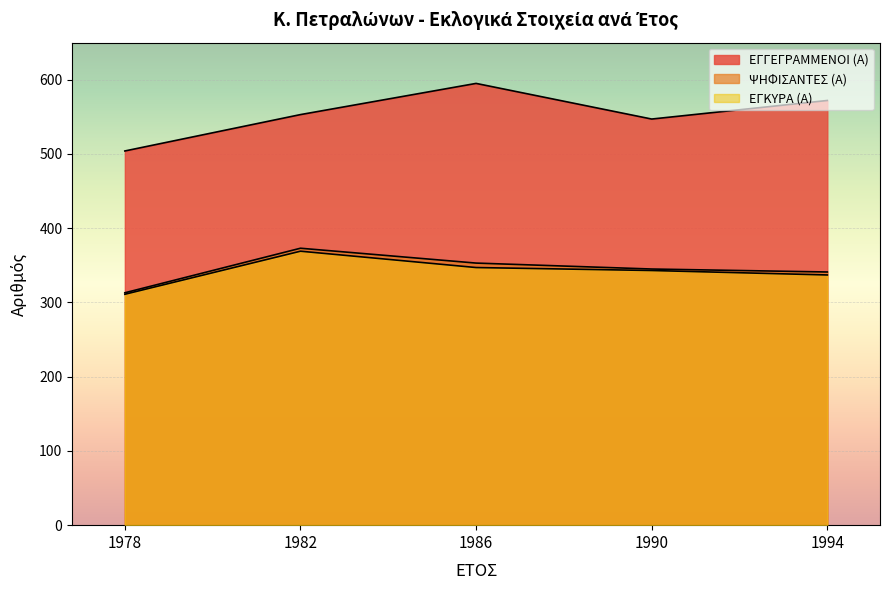

Which series has the largest total across all categories?

ΕΓΓΕΓΡΑΜΜΕΝΟΙ (Α)